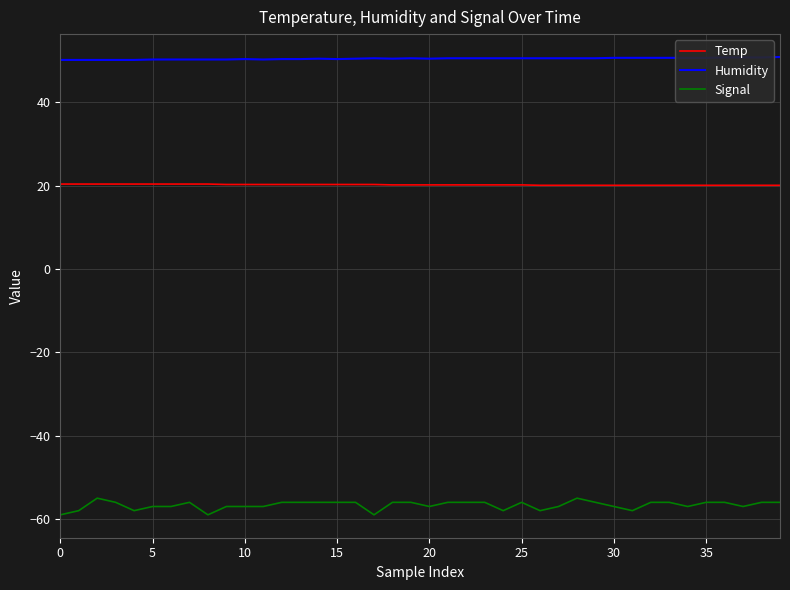

Does the chart have visible grid lines?

Yes